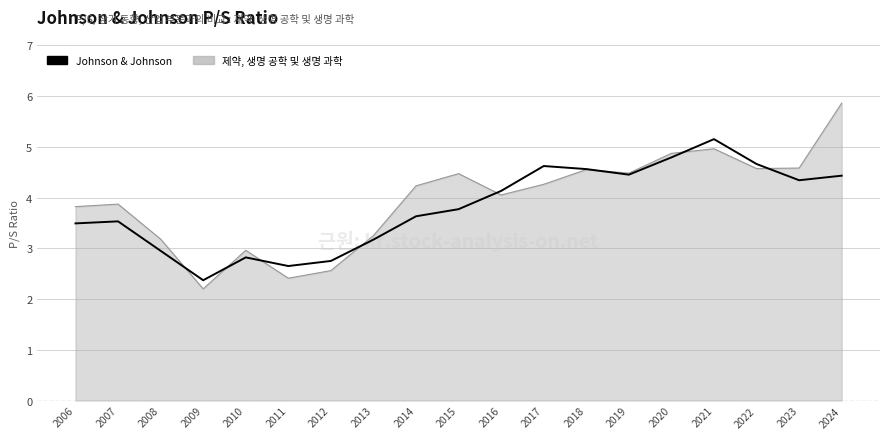

List the series in order of their overall mean, lowest first.

Johnson & Johnson, 제약, 생명 공학 및 생명 과학